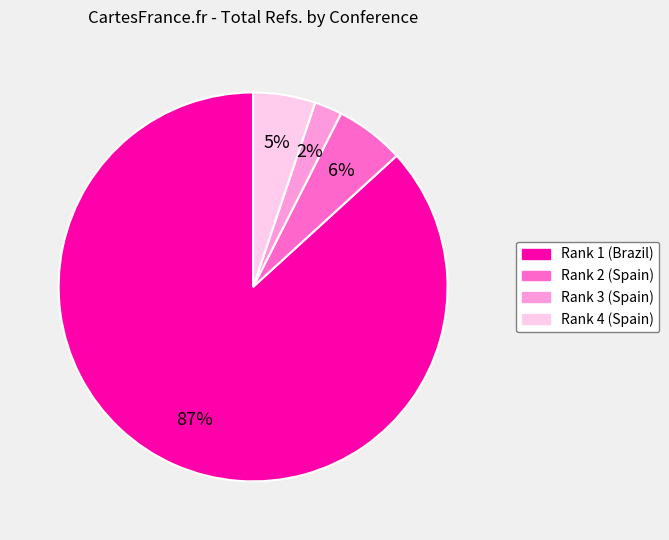

Between Rank 3 (Spain) and Rank 1 (Brazil), which is larger?

Rank 1 (Brazil)